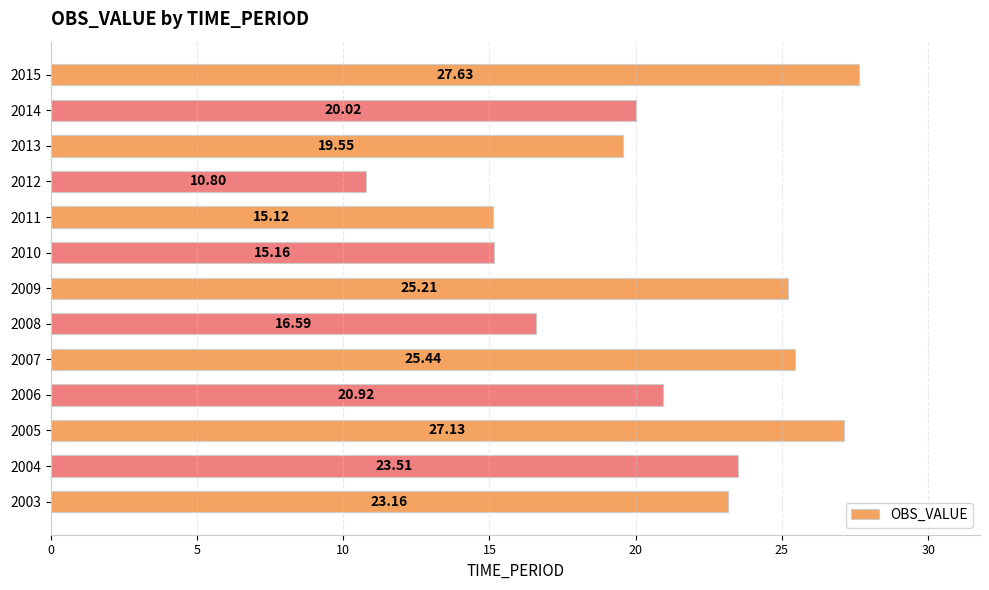

Between 2009 and 2014, which is larger?

2009